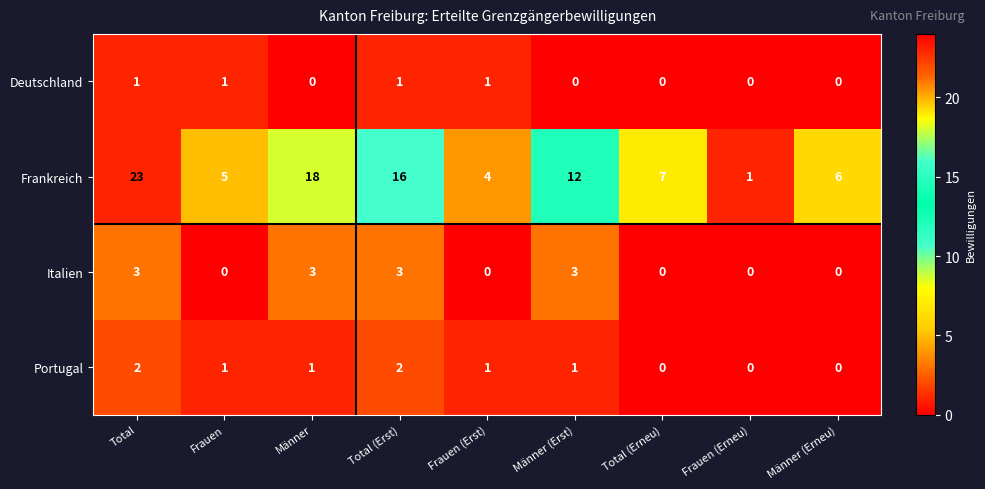

Is it true that Italien equals 5 at Männer (Erst)?

False